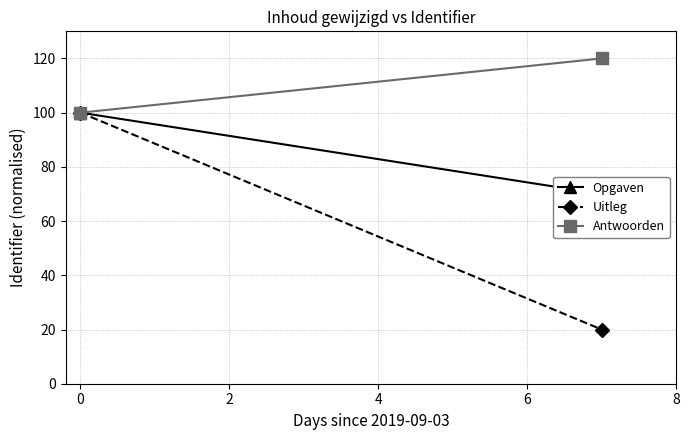

What is the total value across all series at 2?

210